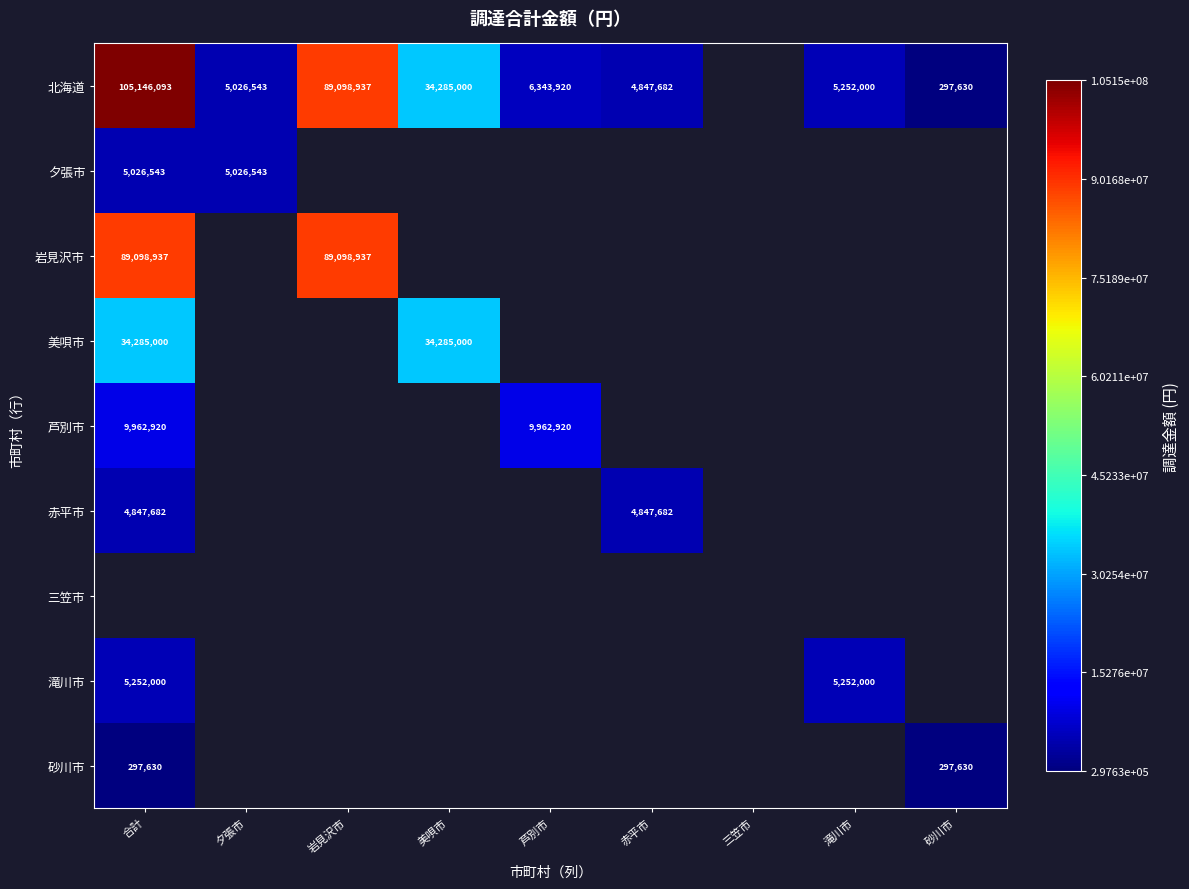

The 北海道 series shows 34285000 at 美唄市. True or false?

True